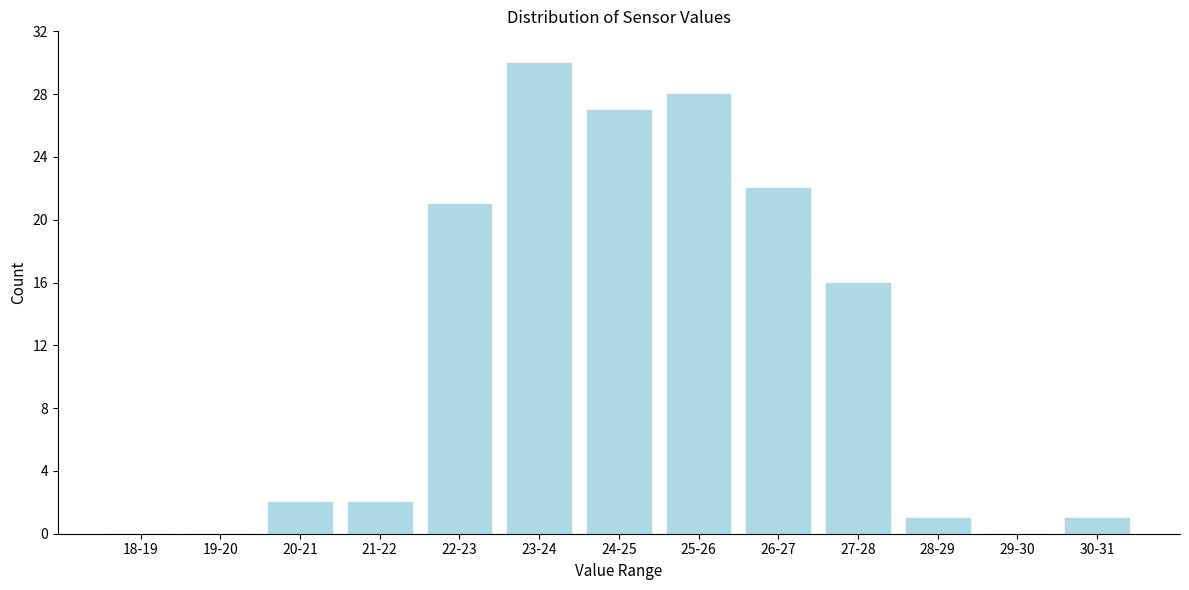

Reading left to right, transcribe all the data shown in this chart.

18-19=0	19-20=0	20-21=2	21-22=2	22-23=21	23-24=30	24-25=27	25-26=28	26-27=22	27-28=16	28-29=1	29-30=0	30-31=1